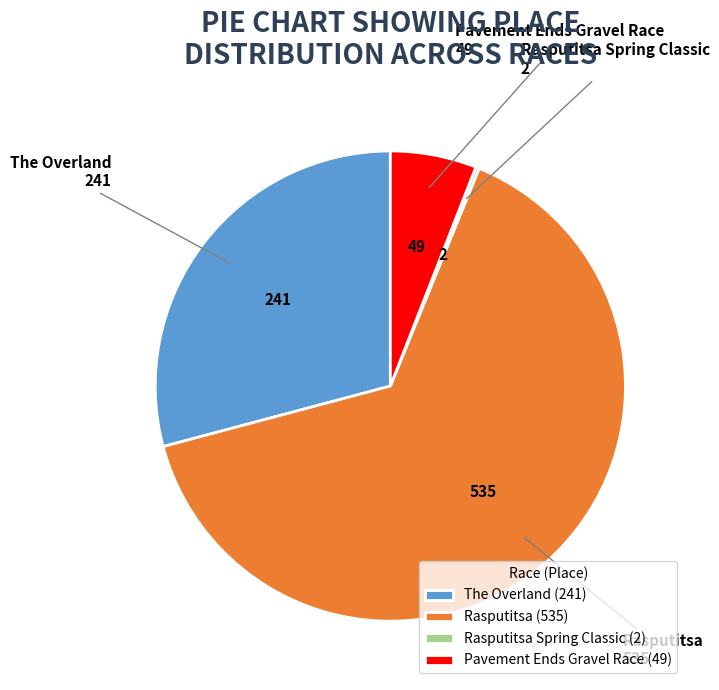

Approximately how many times larger is the value at The Overland compared to Rasputitsa?

0.5